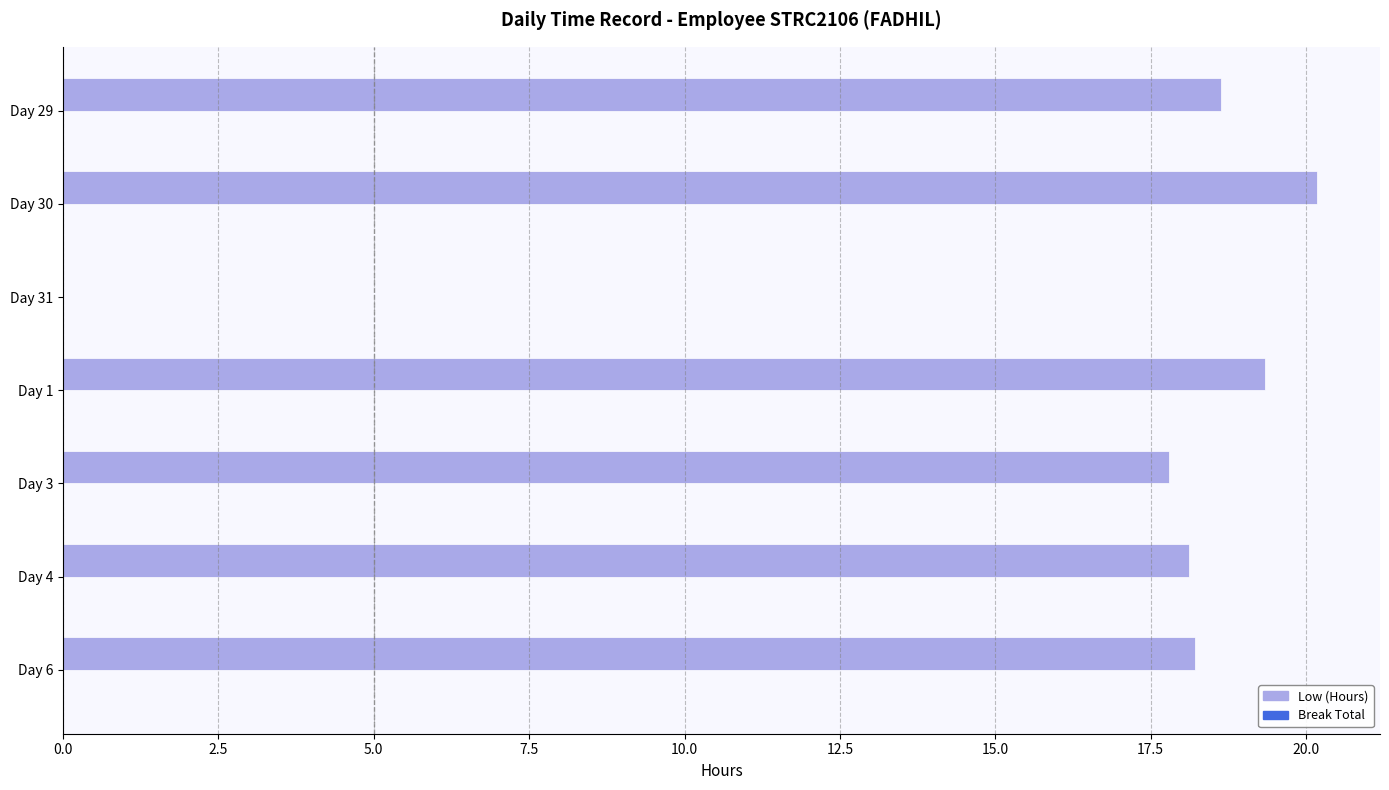

Reading top to bottom, list all the values displayed in this chart.

Day 29=18.6	Day 30=20.2	Day 31=0.0	Day 1=19.3	Day 3=17.8	Day 4=18.1	Day 6=18.2